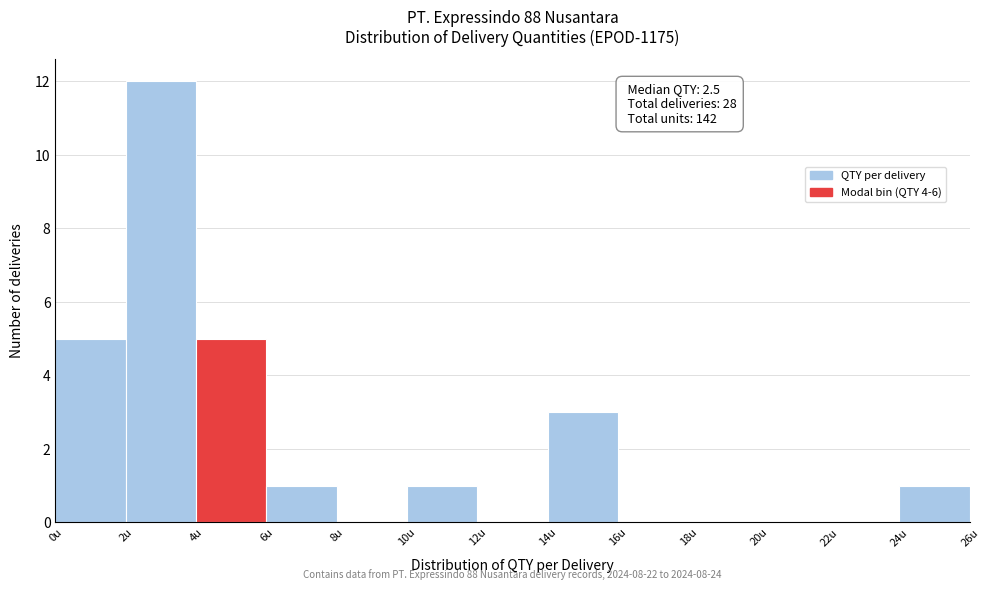

Which range on the x-axis has the tallest bar?

2 to 4